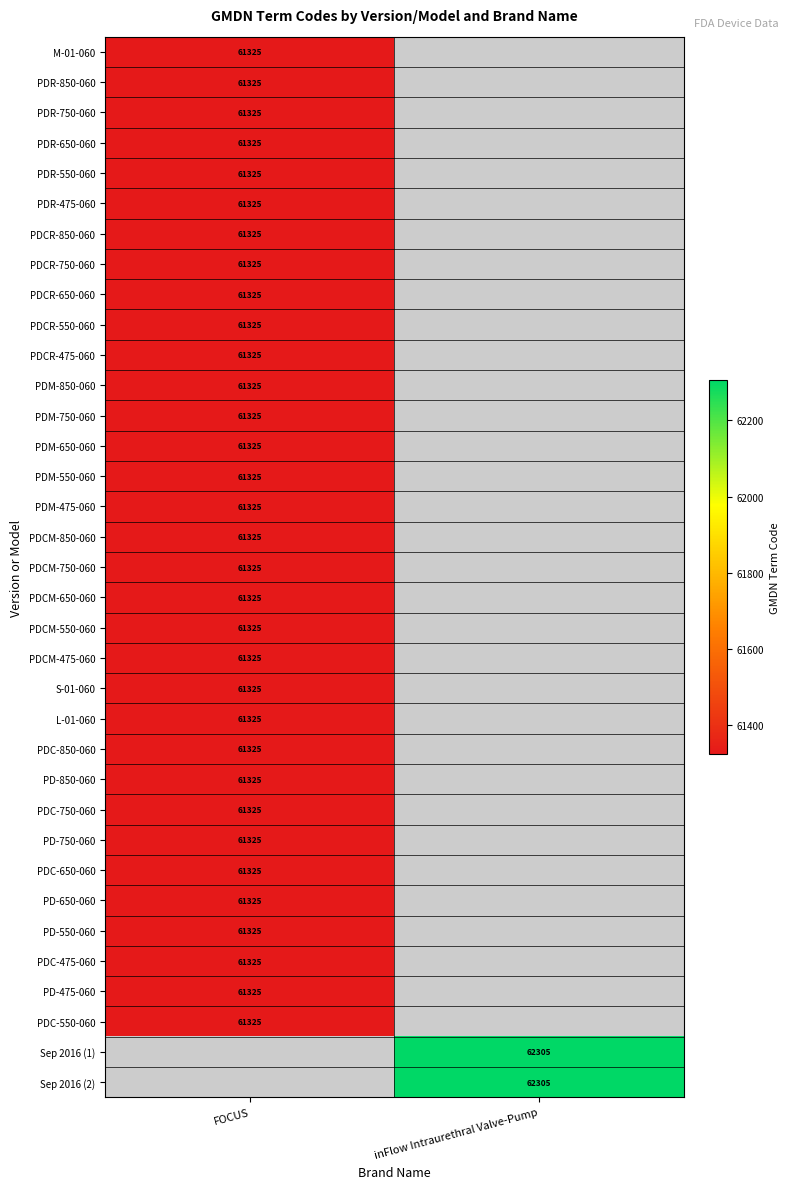

The value of PD-550-060 at FOCUS is 84785. True or false?

False